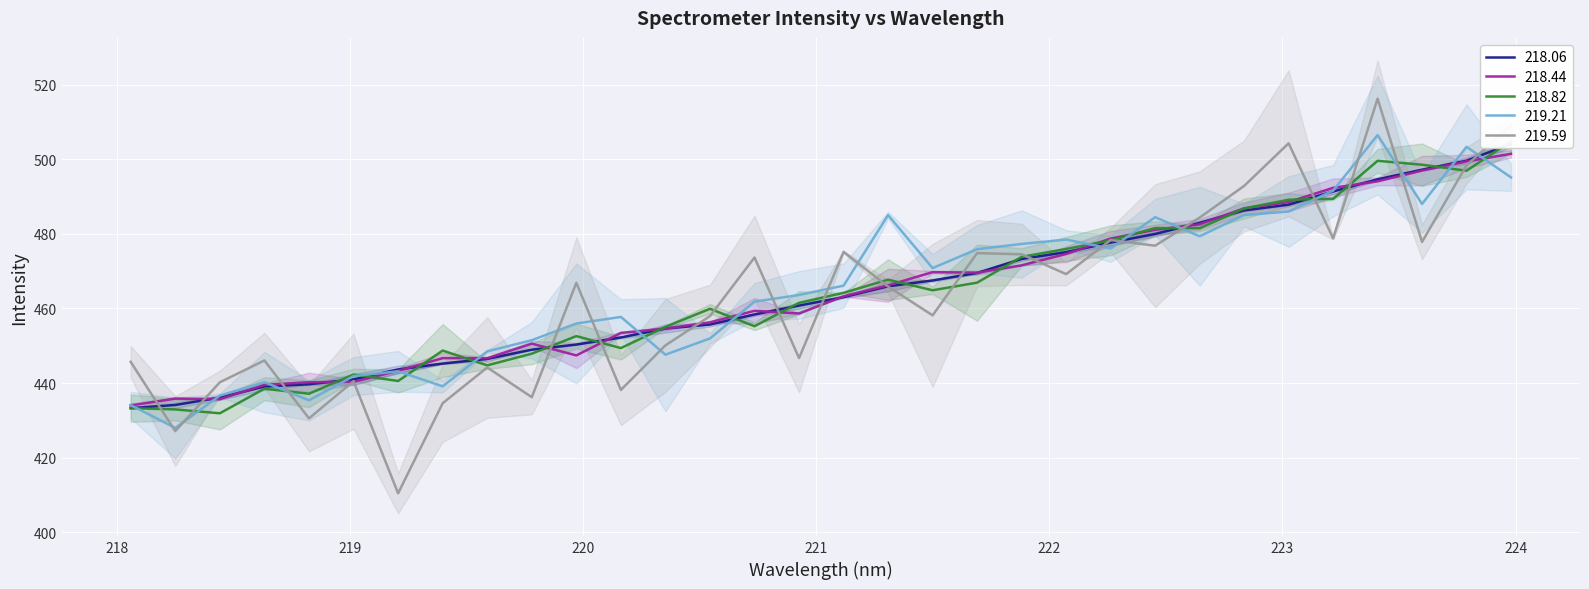

Reading right to left, extract all data points from this chart.

504.1	499.6	497.2	494.6	491.4	487.9	486.3	483.0	480.0	477.7	475.1	473.3	469.5	467.5	465.9	463.0	460.8	458.4	455.7	454.6	452.2	450.3	449.0	446.5	445.2	443.6	441.0	439.7	439.1	436.1	434.1	433.3